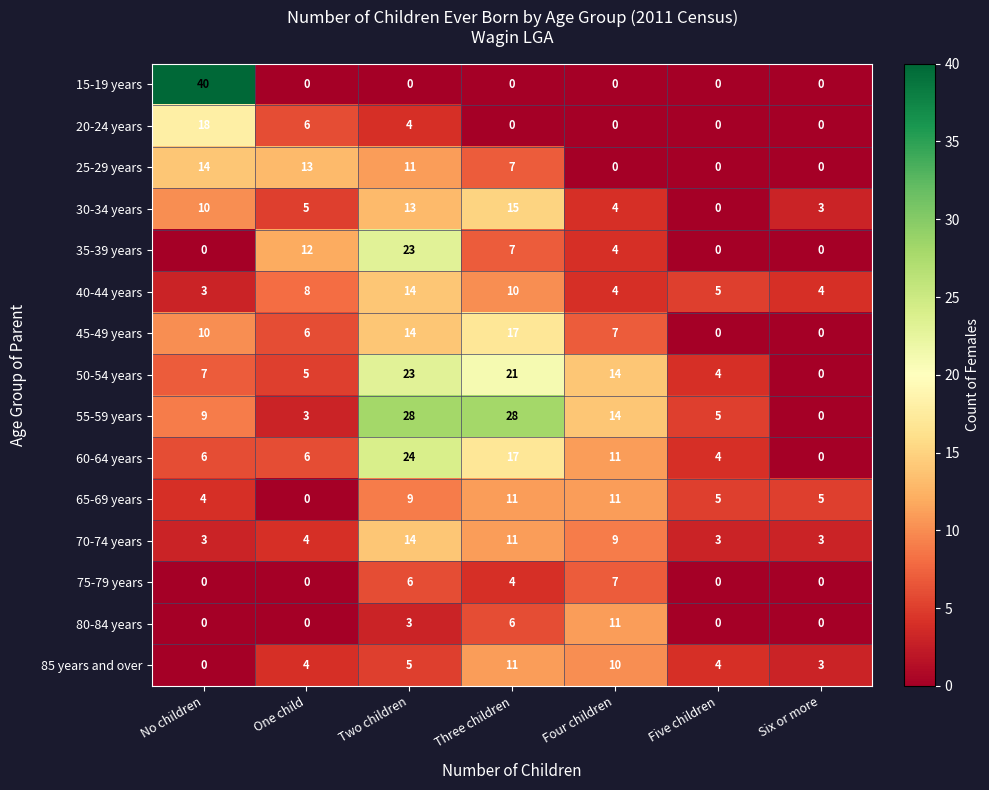

At which label does 80-84 years reach its peak?

Four children